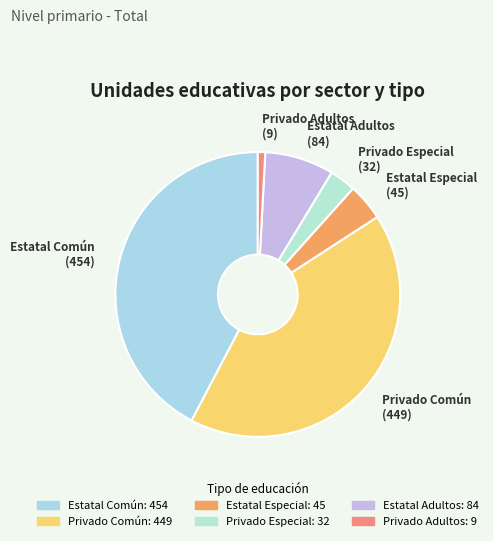

How many slices are in this pie chart?

6